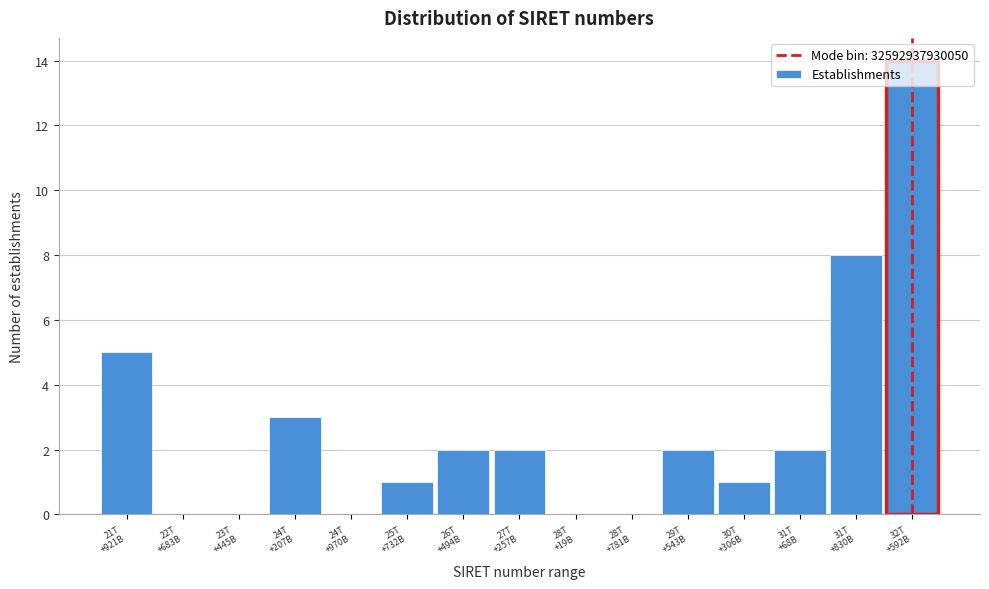

What is the greatest value displayed?

14